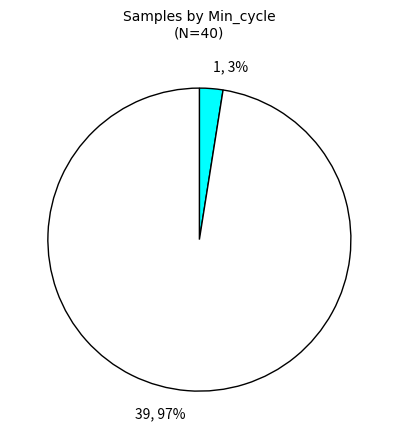

Between 39, 97% and 1, 3%, which is larger?

39, 97%